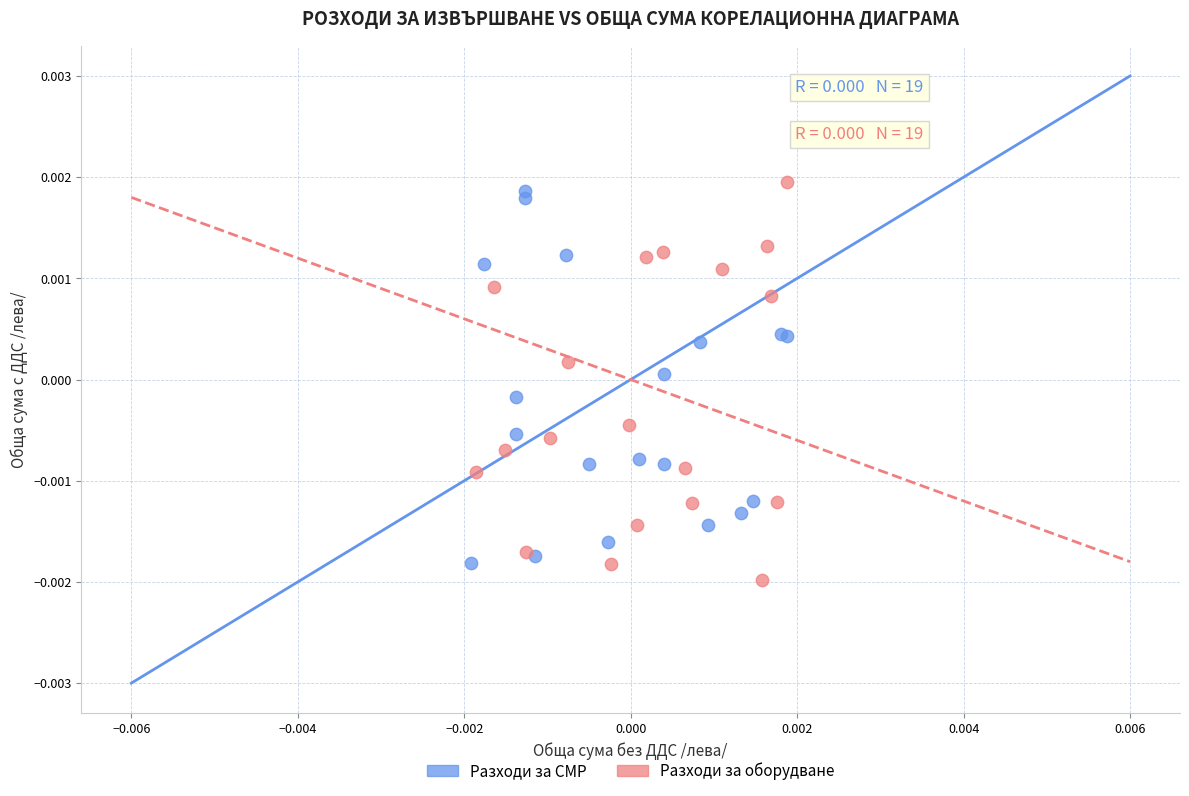

What are all the series names shown in the legend?

Разходи за СМР, Разходи за оборудване